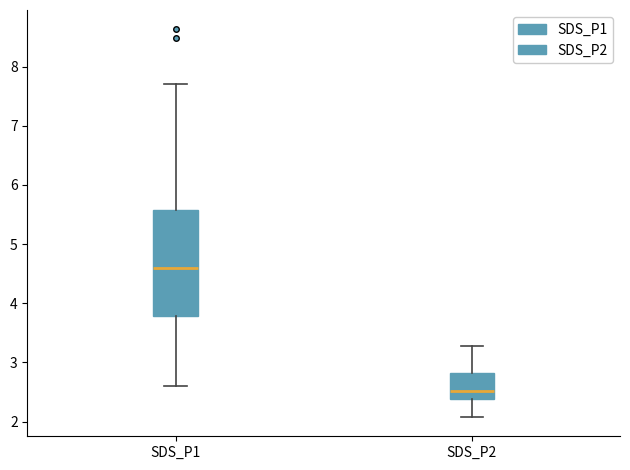

Reading left to right, transcribe this box plot: for each box, give where its median line is, the range the box spans, and where its two whiskers end, as read against the y-axis. The values are not printed on the chart, so give them approximately, as read against the axis.

SDS_P1: median 4.6, box 3.8 to 5.6, whiskers 2.6 to 7.7
SDS_P2: median 2.5, box 2.4 to 2.8, whiskers 2.1 to 3.3